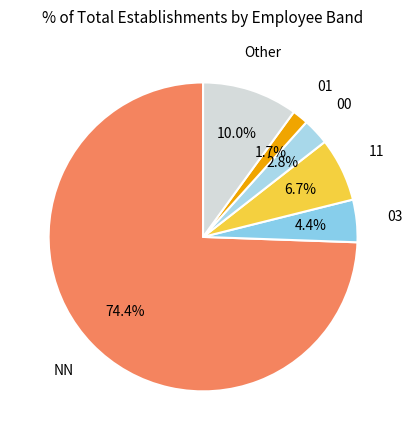

How many slices are in this pie chart?

6